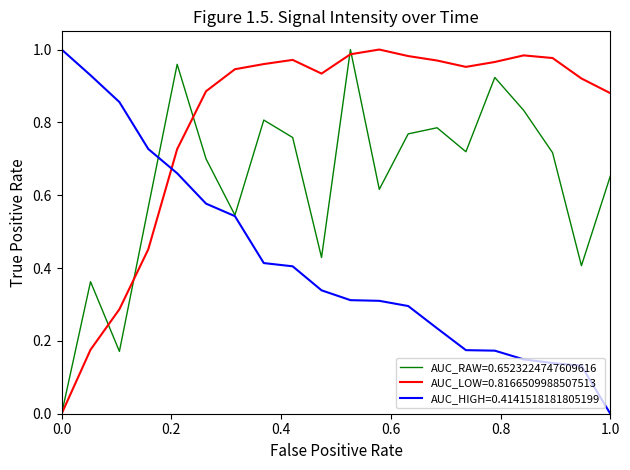

Which series ends up on top after the final intersection of AUC_LOW=0.8166509988507513 and AUC_HIGH=0.4141518181805199?

AUC_LOW=0.8166509988507513